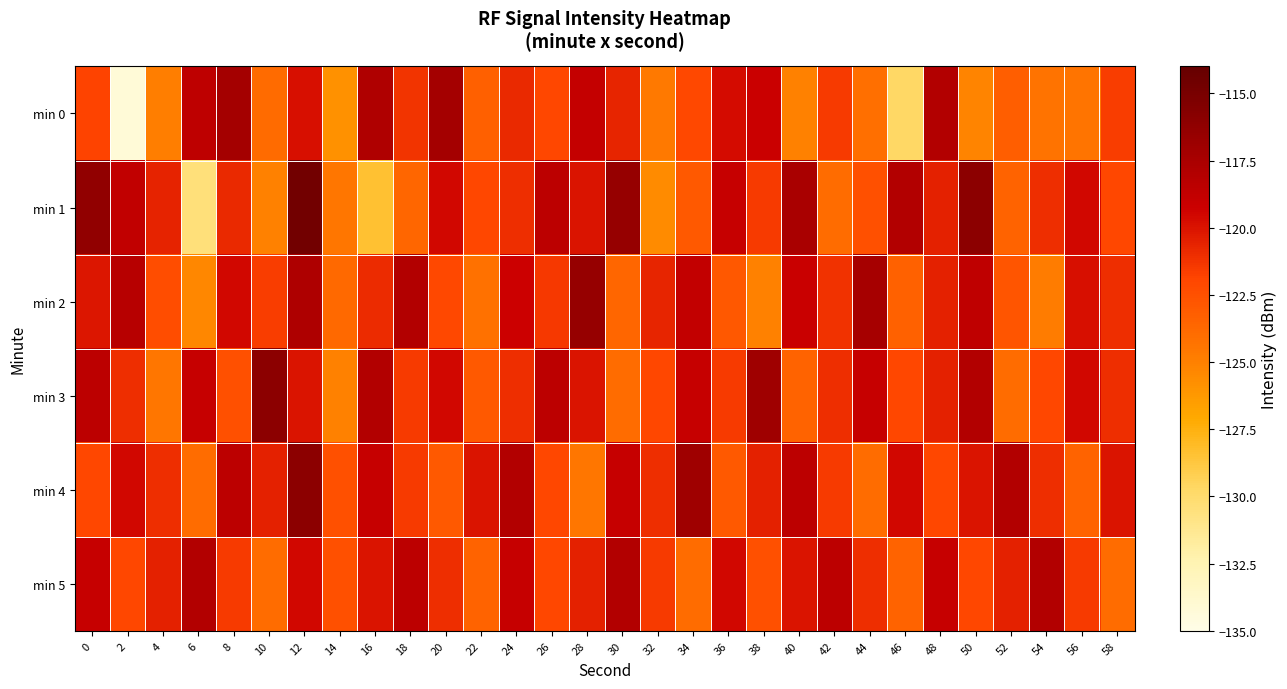

At which category is the sum across all series the highest?

12